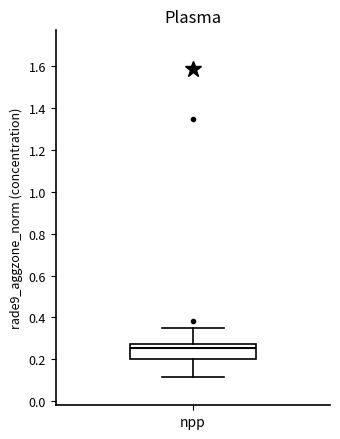

Read this box plot against the y-axis: the position of the median line, the range covered by the box, and the ends of both whiskers. The values are not printed on the chart, so give them approximately, as read against the axis.

median 0.26, box 0.20 to 0.28, whiskers 0.12 to 0.36